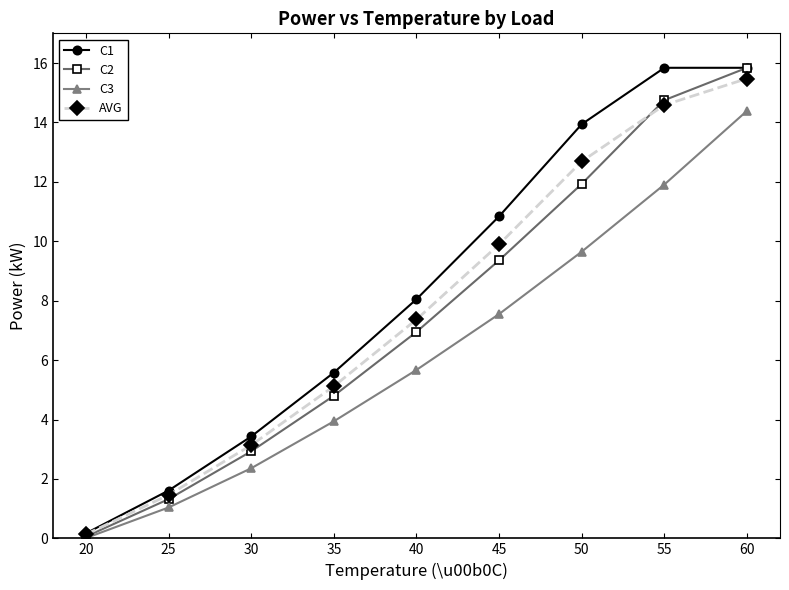

What is the greatest value displayed?

15.8